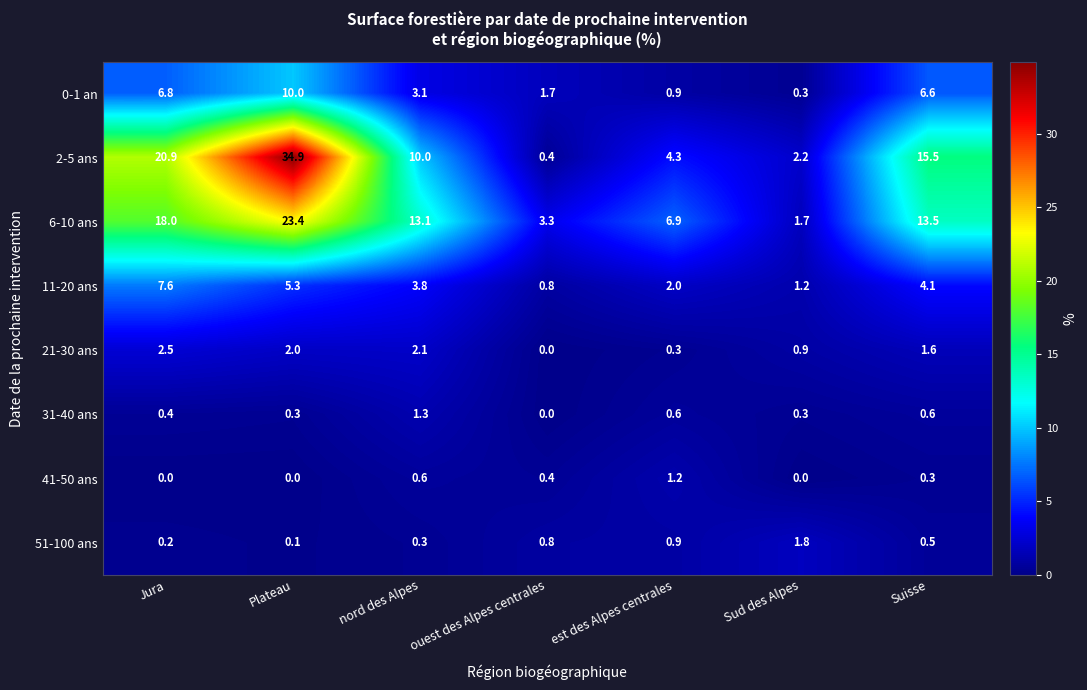

The 2-5 ans series shows 55.6 at Plateau. True or false?

False